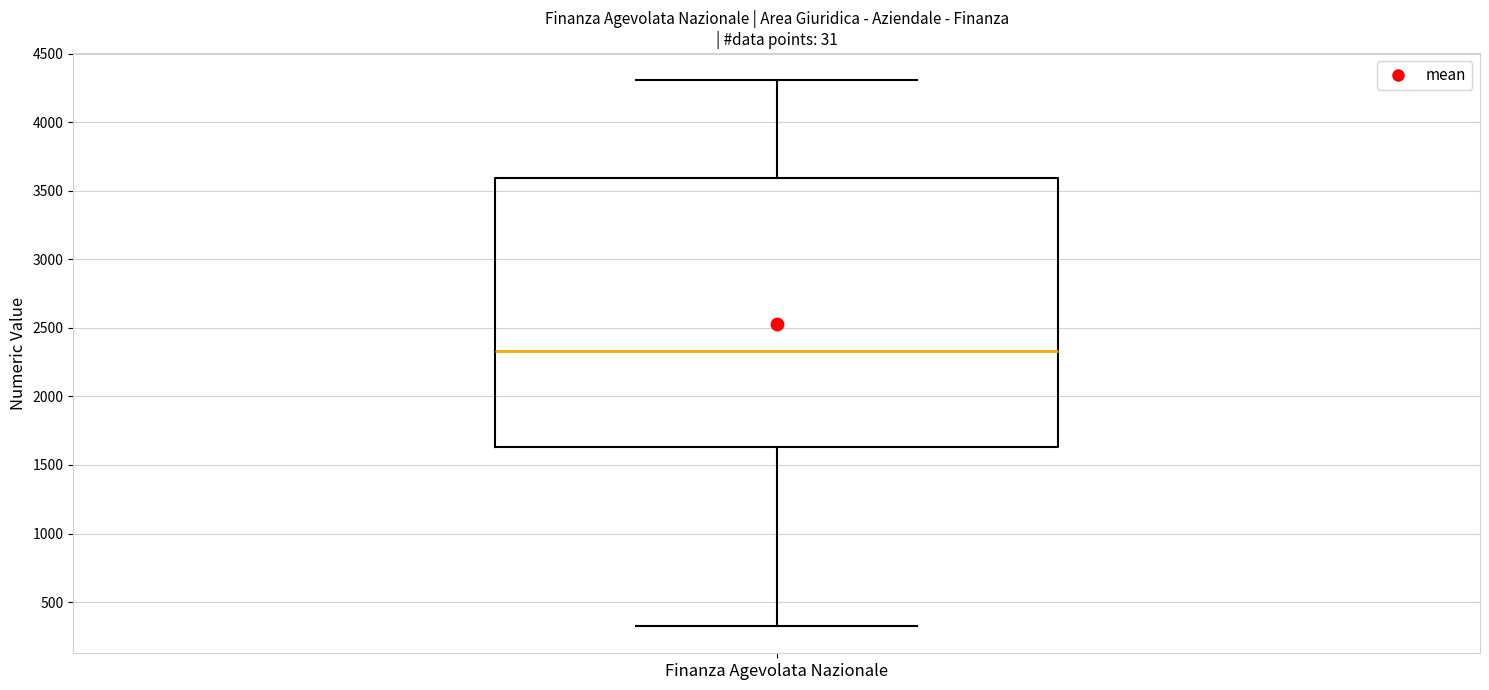

Where does the upper whisker of the box for Finanza Agevolata Nazionale end on the y-axis? The values are not printed on the chart, so give them approximately, as read against the axis.

4300